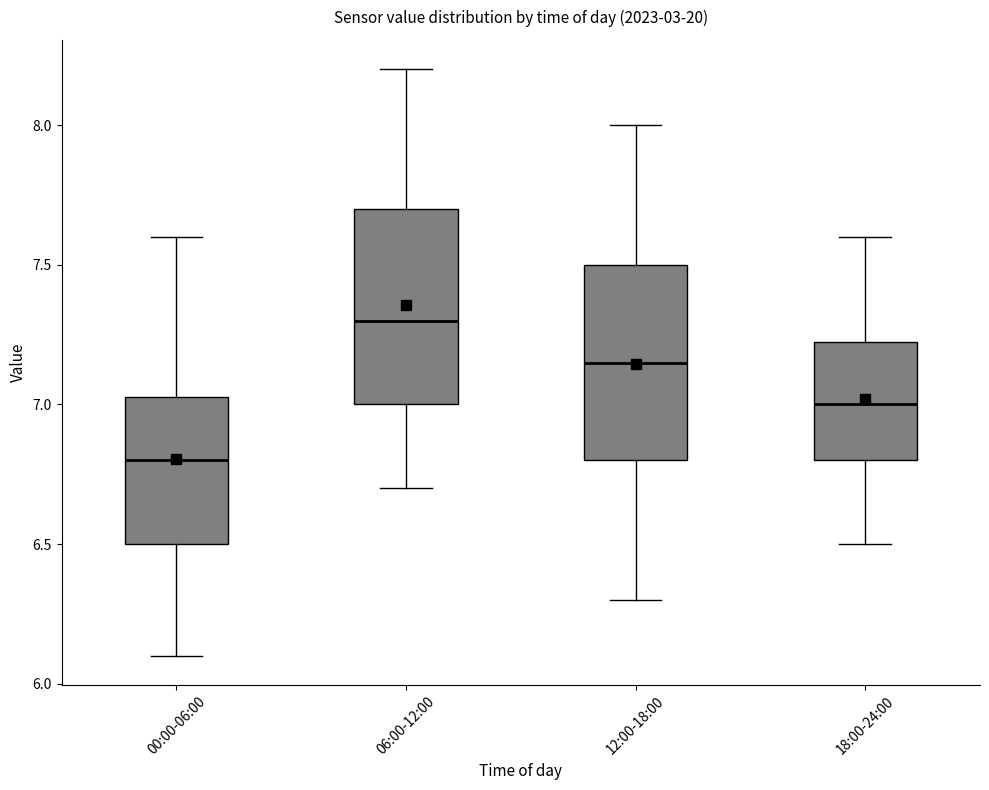

Where does the upper whisker of the box for 12:00-18:00 end on the y-axis? The values are not printed on the chart, so give them approximately, as read against the axis.

8.00